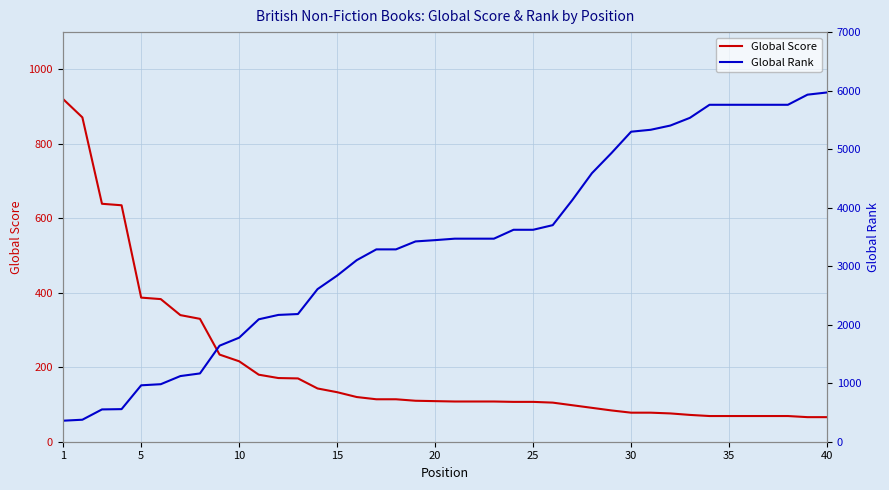

What is the lowest value of the Global Score series?

66